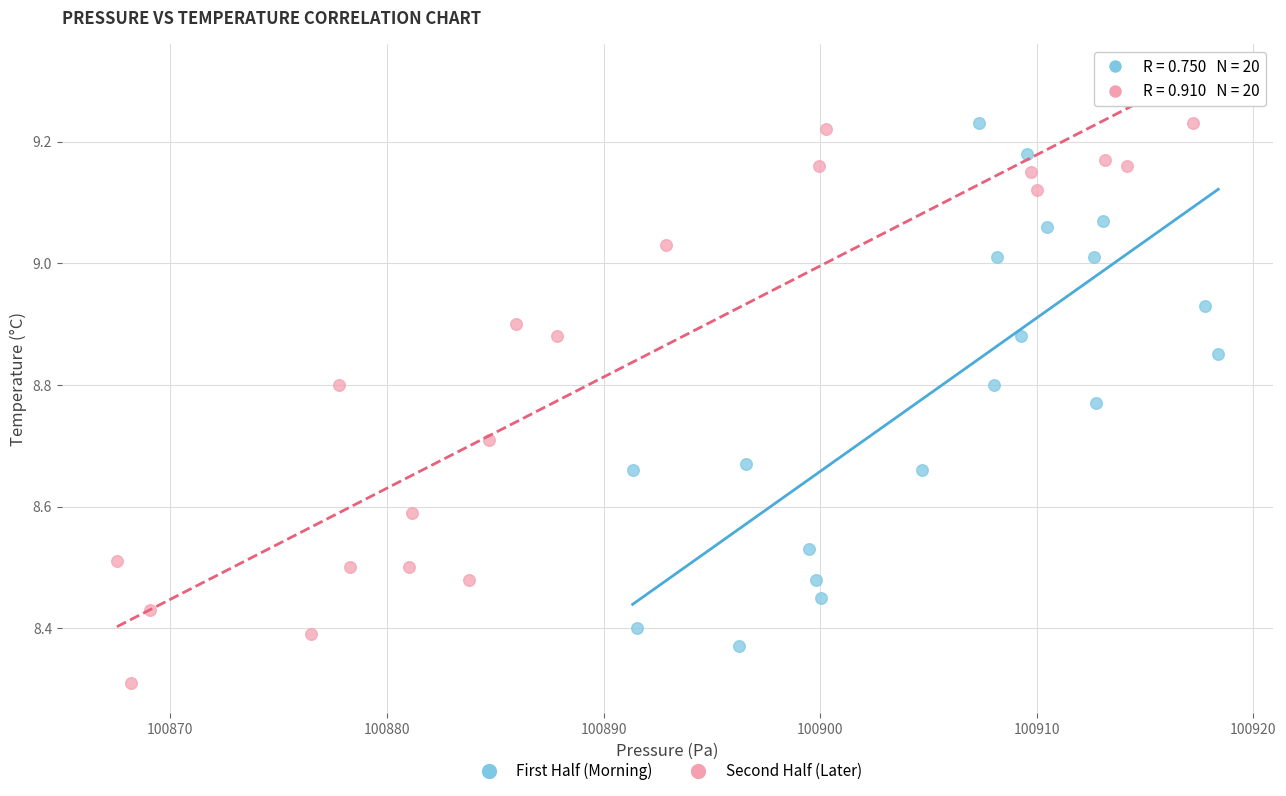

Which series reaches the maximum Y coordinate?

First Half (Morning)